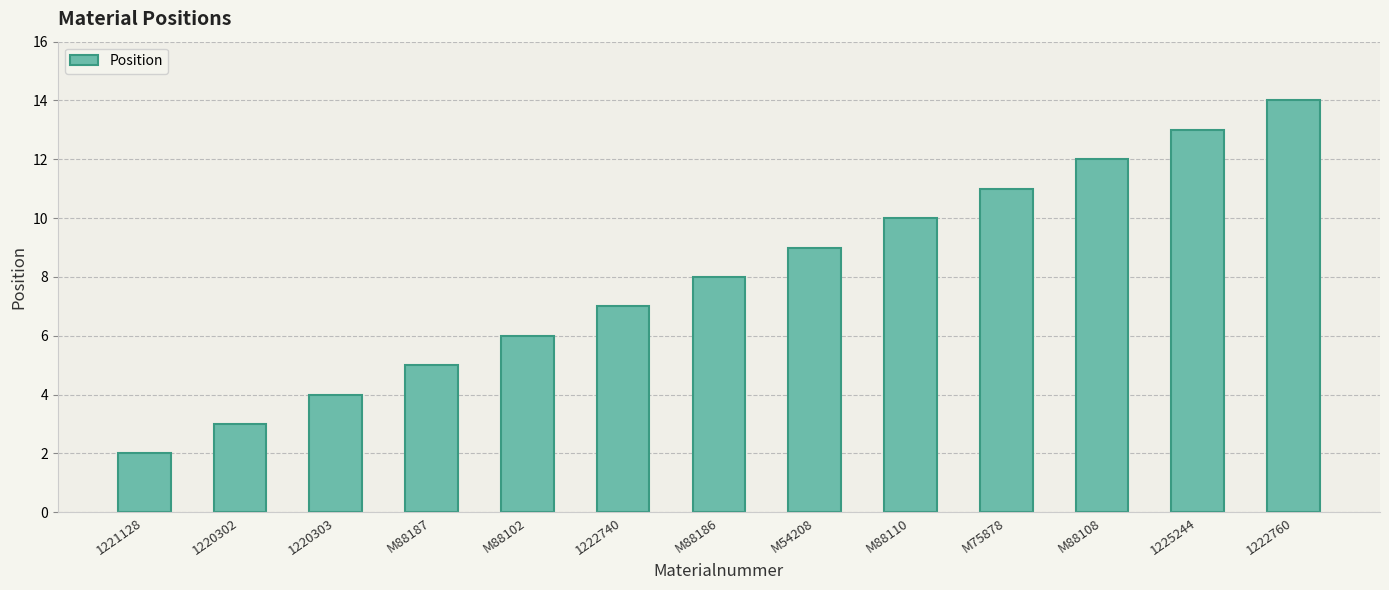

List the labels in order of value, smallest first.

1221128, 1220302, 1220303, M88187, M88102, 1222740, M88186, M54208, M88110, M75878, M88108, 1225244, 1222760